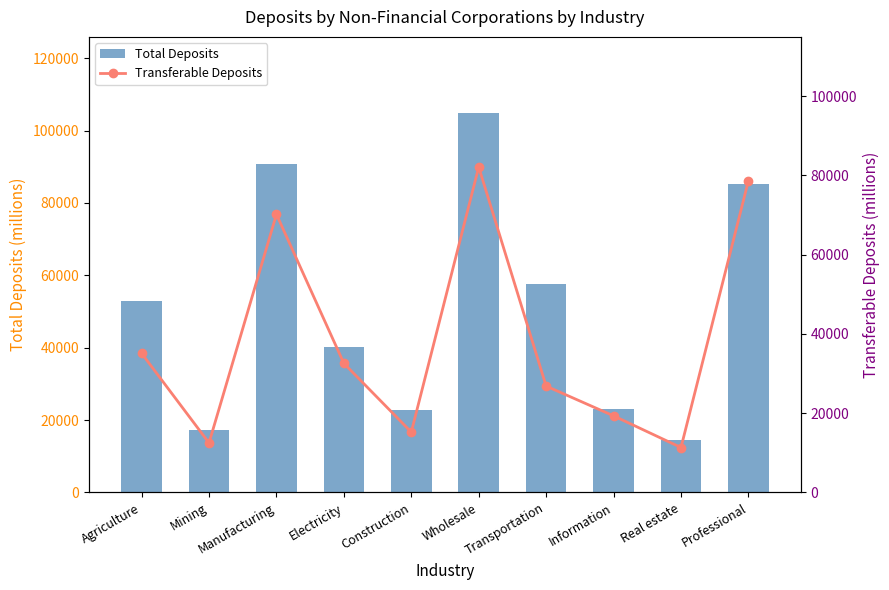

What is the highest value of the Transferable Deposits series?

82084.4